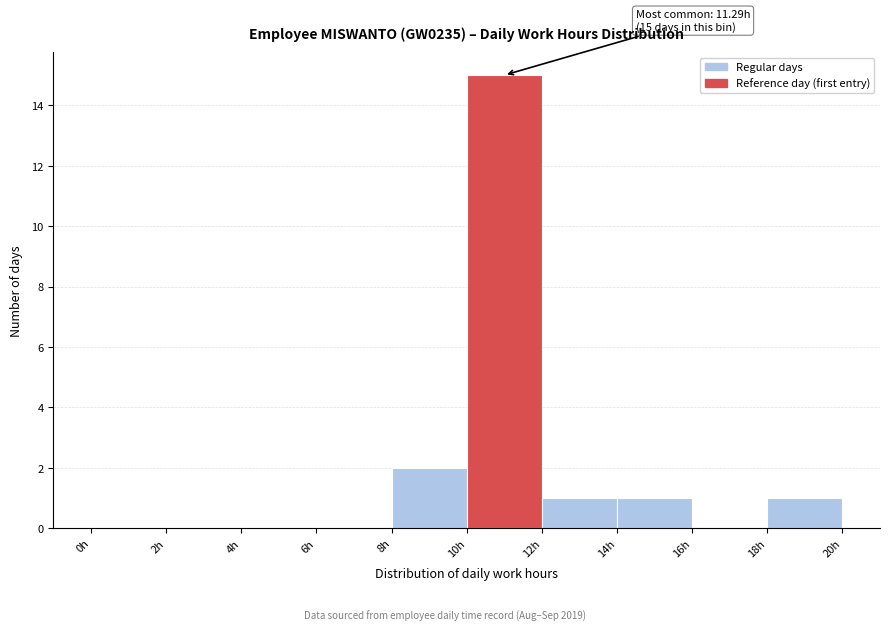

Which range on the x-axis has the tallest bar?

10 to 12